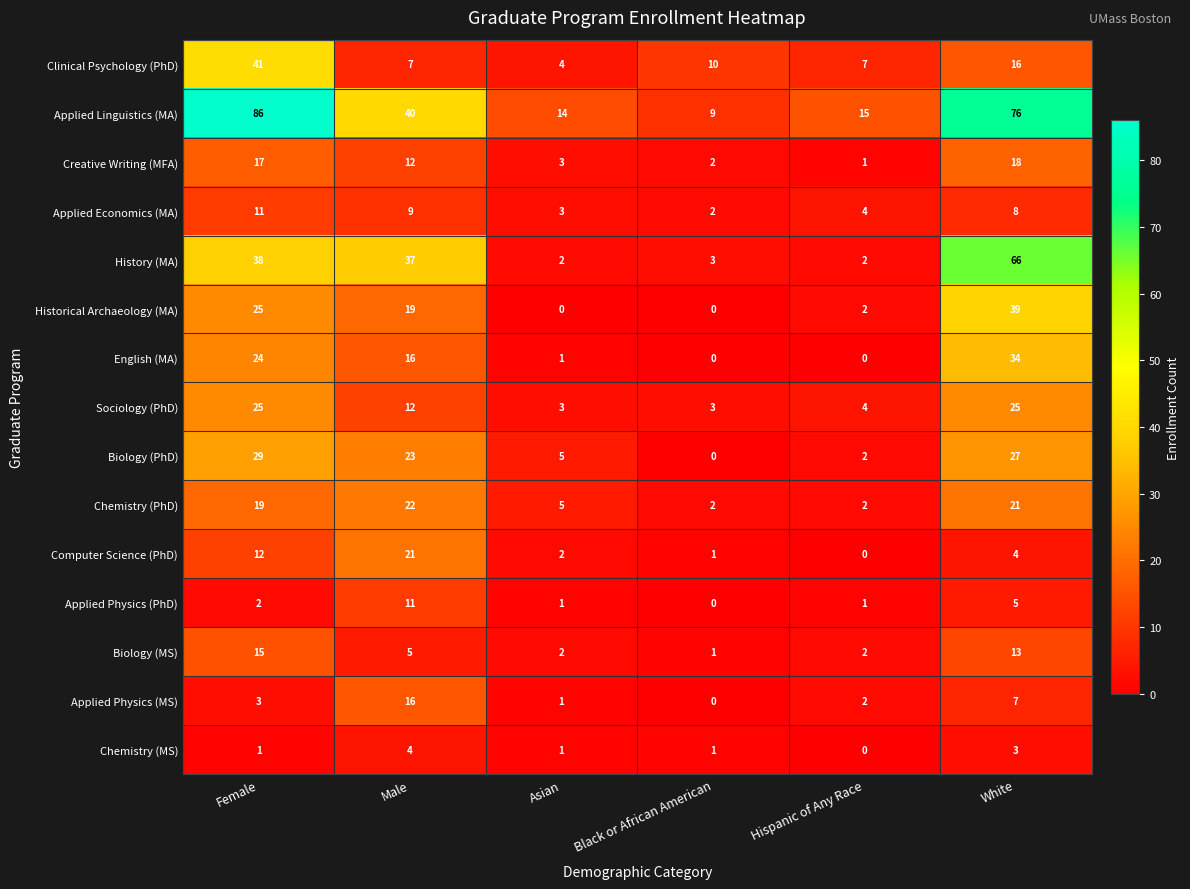

At how many categories does at least one series exceed 77?

1